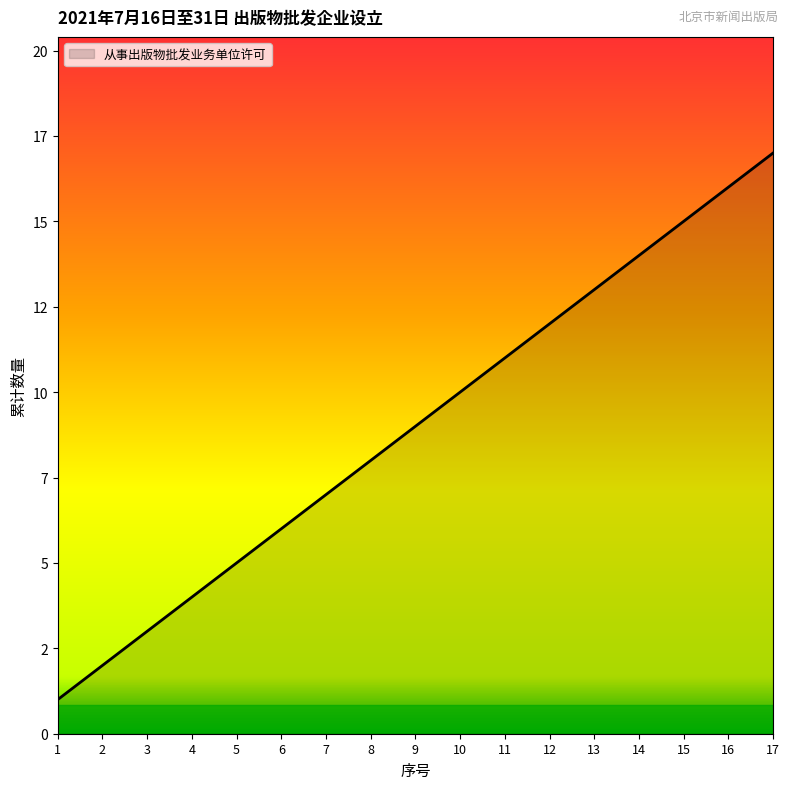

List the labels in order of value, smallest first.

1, 2, 3, 4, 5, 6, 7, 8, 9, 10, 11, 12, 13, 14, 15, 16, 17